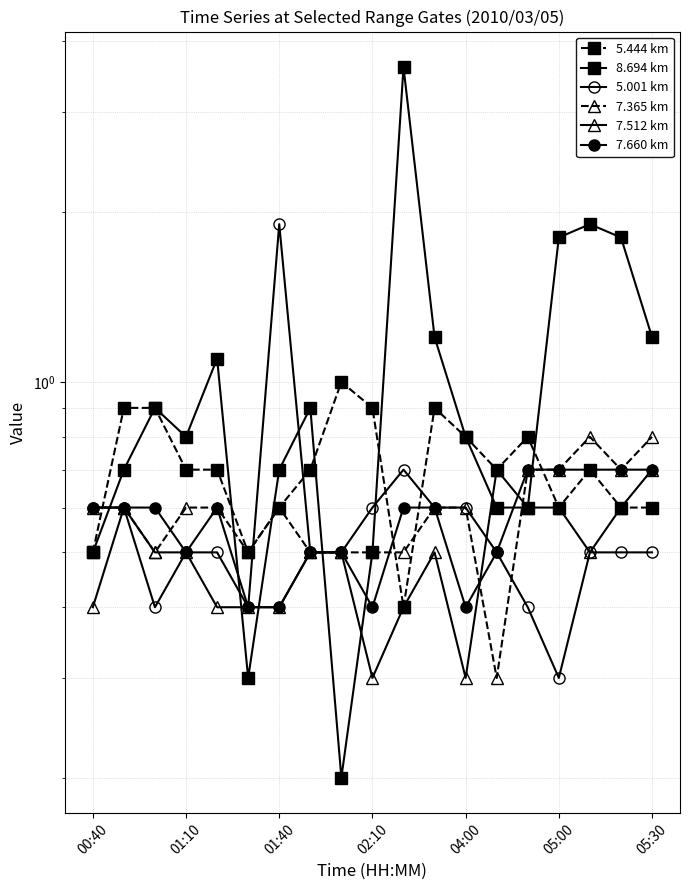

How many series are shown in this chart?

6